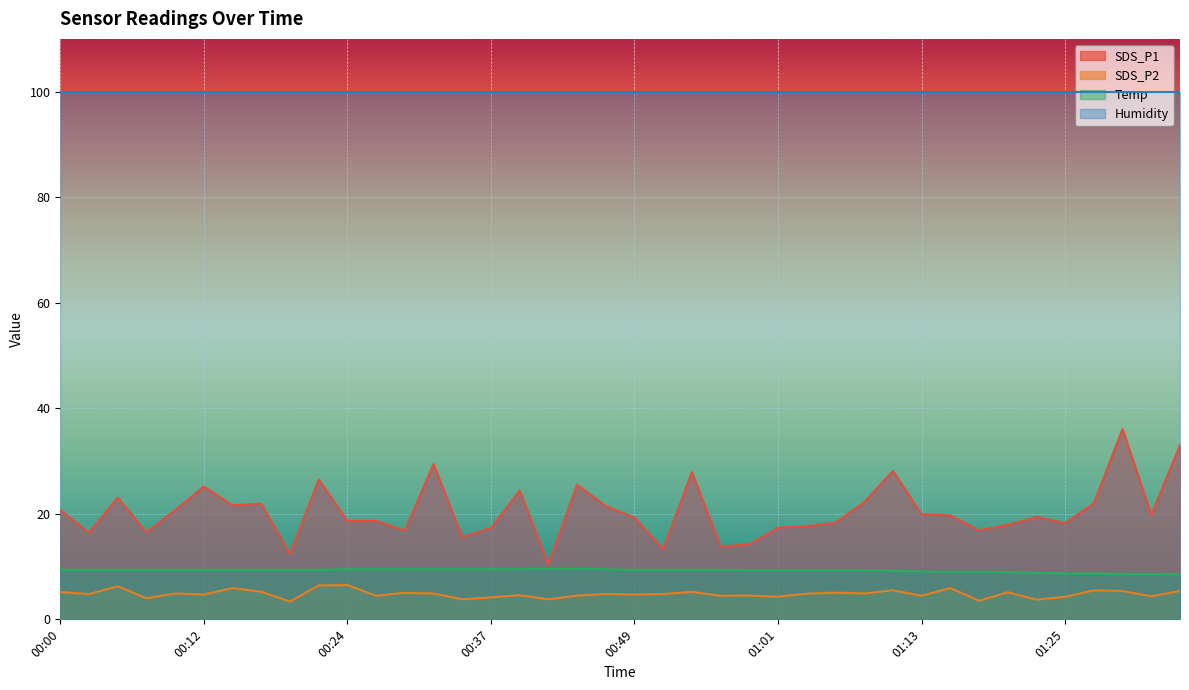

Between 00:00 and 01:03, which is larger?

00:00